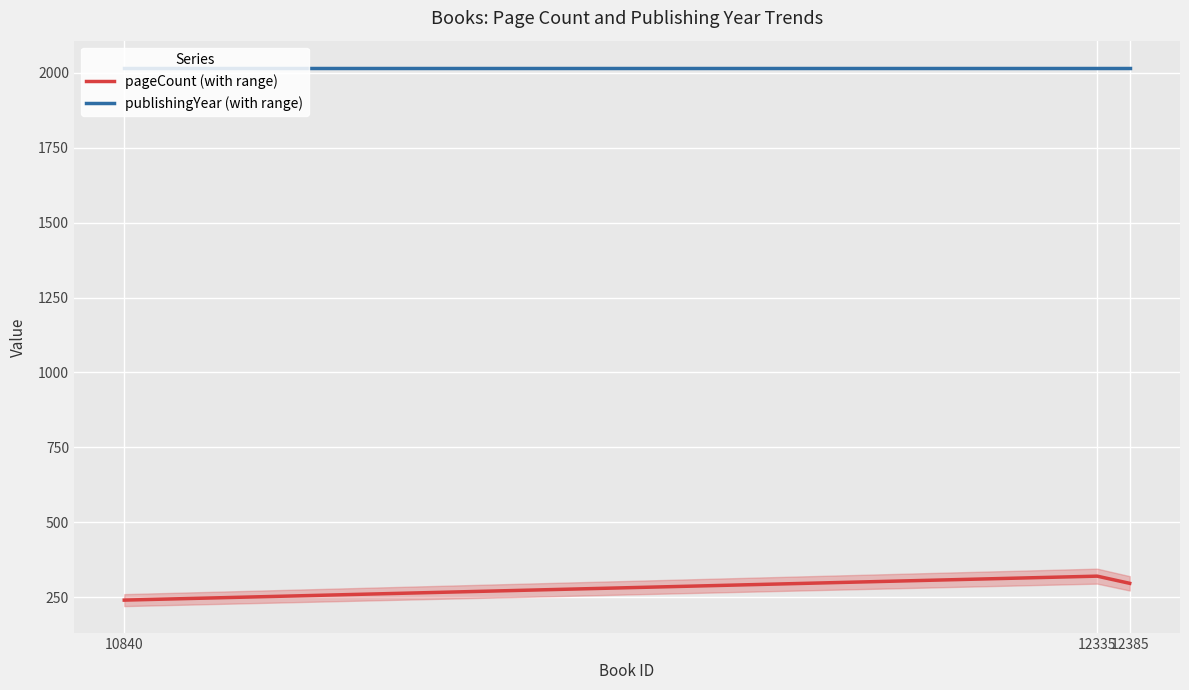

Is this an area chart (filled region under the line)?

No